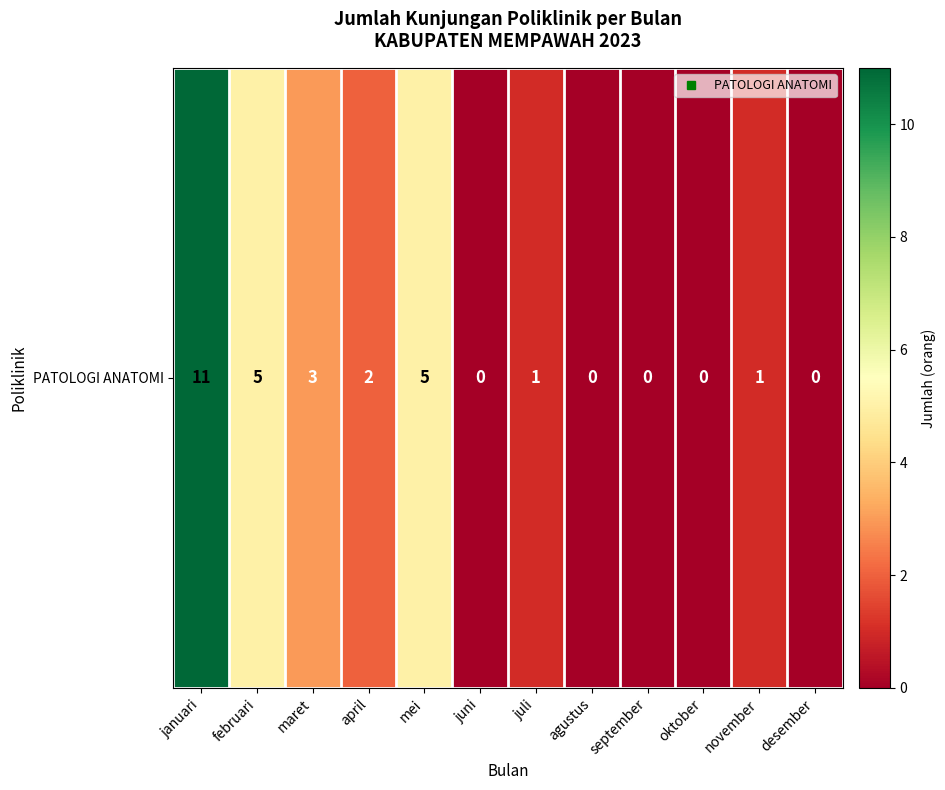

Reading right to left, extract all data points from this chart.

desember=0	november=1	oktober=0	september=0	agustus=0	juli=1	juni=0	mei=5	april=2	maret=3	februari=5	januari=11